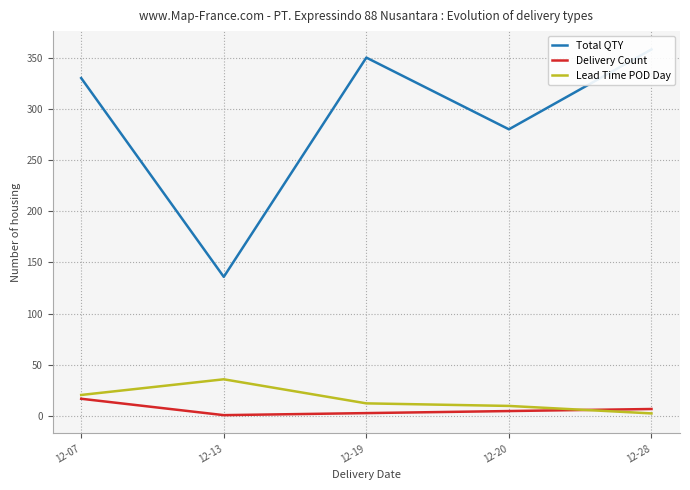

Which series changed the most between 12-07 and 12-19?

Total QTY